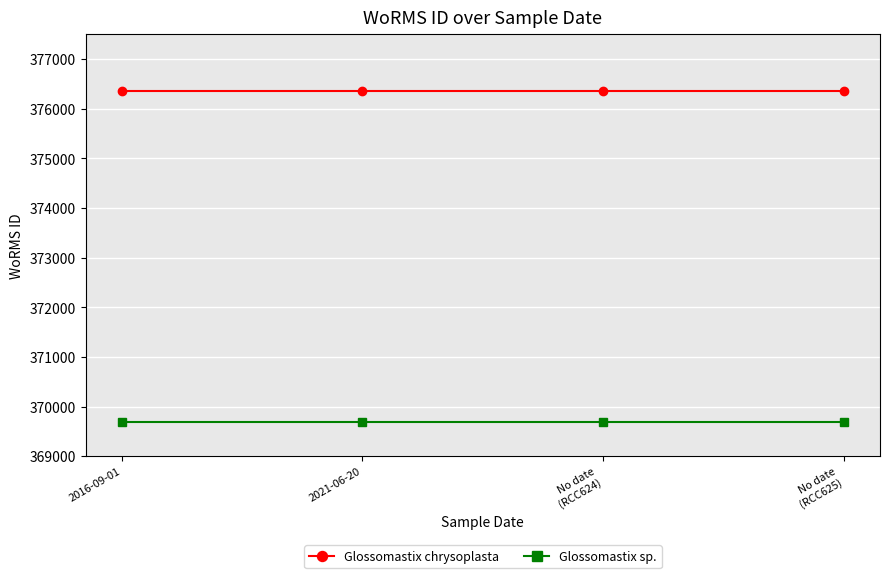

Rank the series by their average value, from lowest to highest.

Glossomastix sp., Glossomastix chrysoplasta